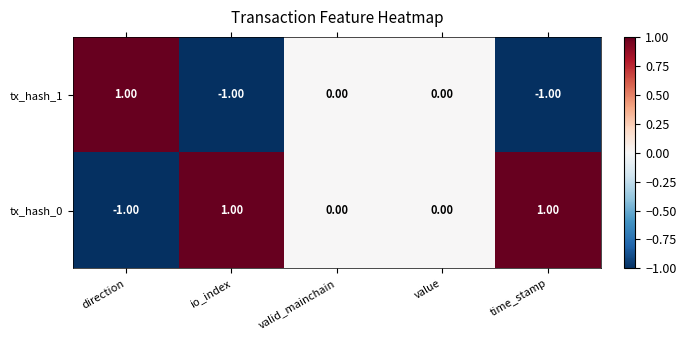

At which label does tx_hash_1 first exceed 0?

direction